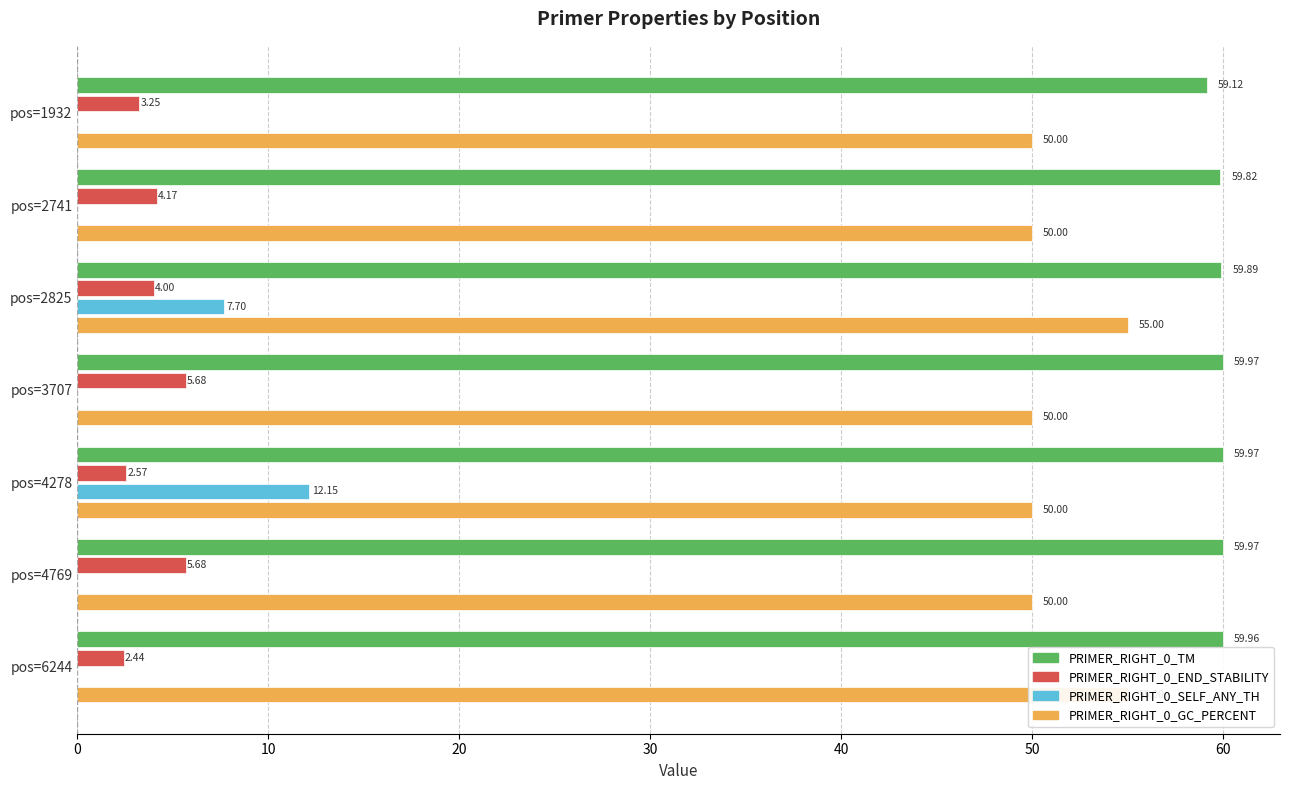

Reading left to right, transcribe all the data shown in this chart.

PRIMER_RIGHT_0_TM: 59.1	59.8	59.9	60.0	60.0	60.0	60.0
PRIMER_RIGHT_0_END_STABILITY: 3.2	4.2	4.0	5.7	2.6	5.7	2.4
PRIMER_RIGHT_0_SELF_ANY_TH: 0.0	0.0	7.7	0.0	12.2	0.0	0.0
PRIMER_RIGHT_0_GC_PERCENT: 50.0	50.0	55.0	50.0	50.0	50.0	55.0